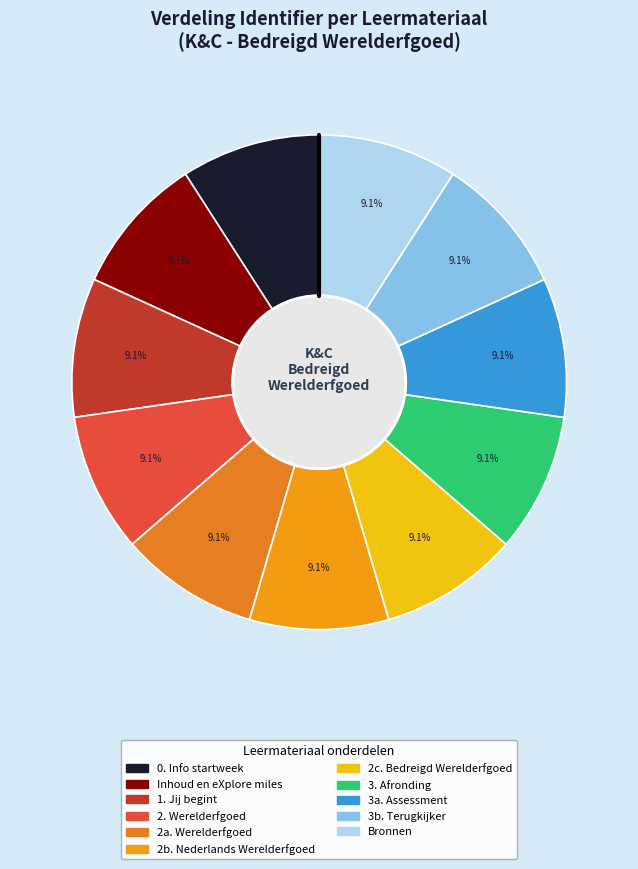

How many segments does this pie chart have?

11